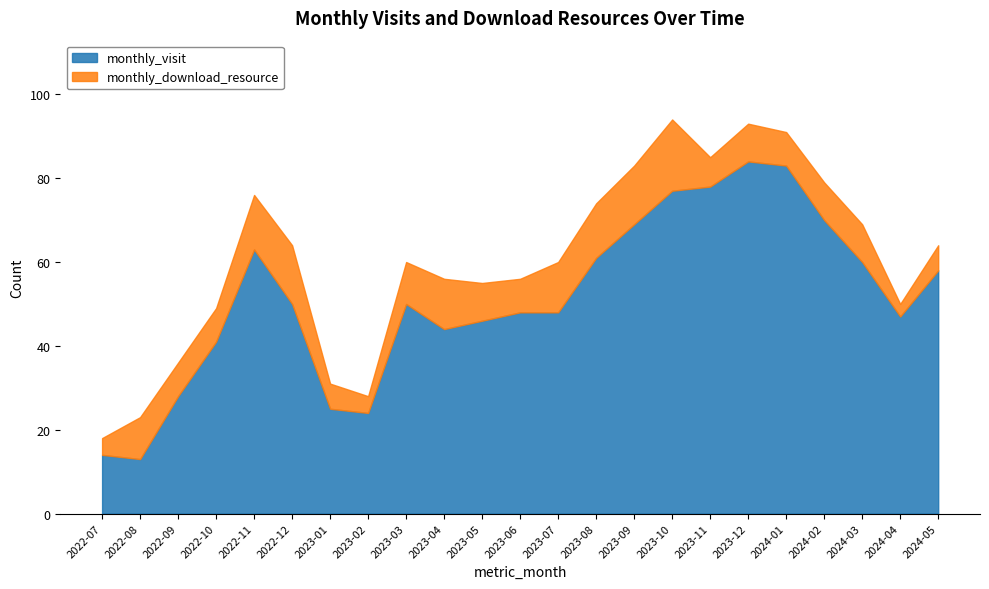

What position from the left is 2023-05?

11